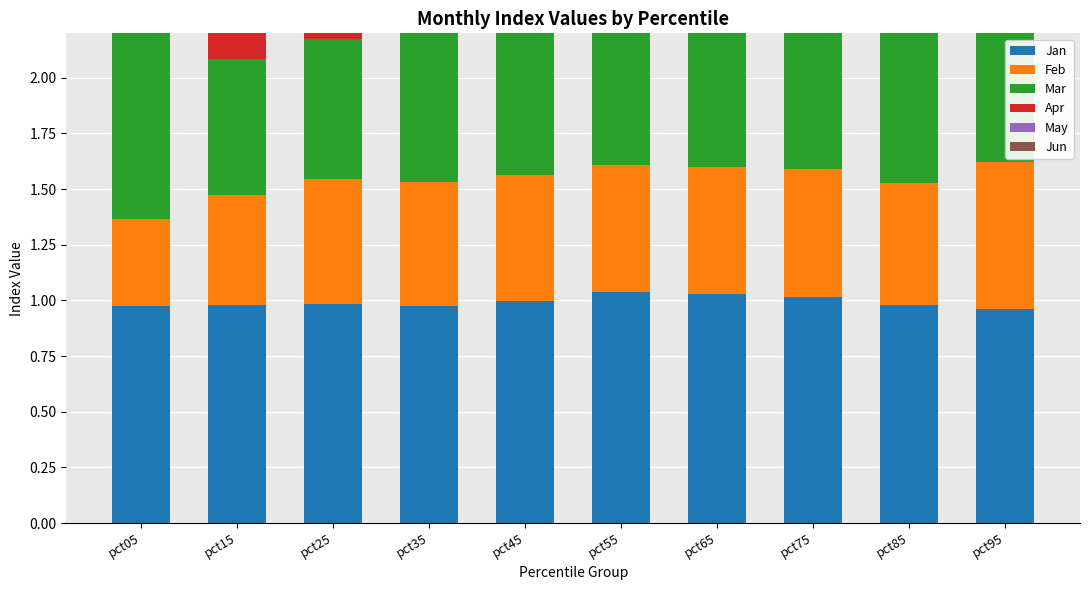

Count the number of data series in this chart.

6